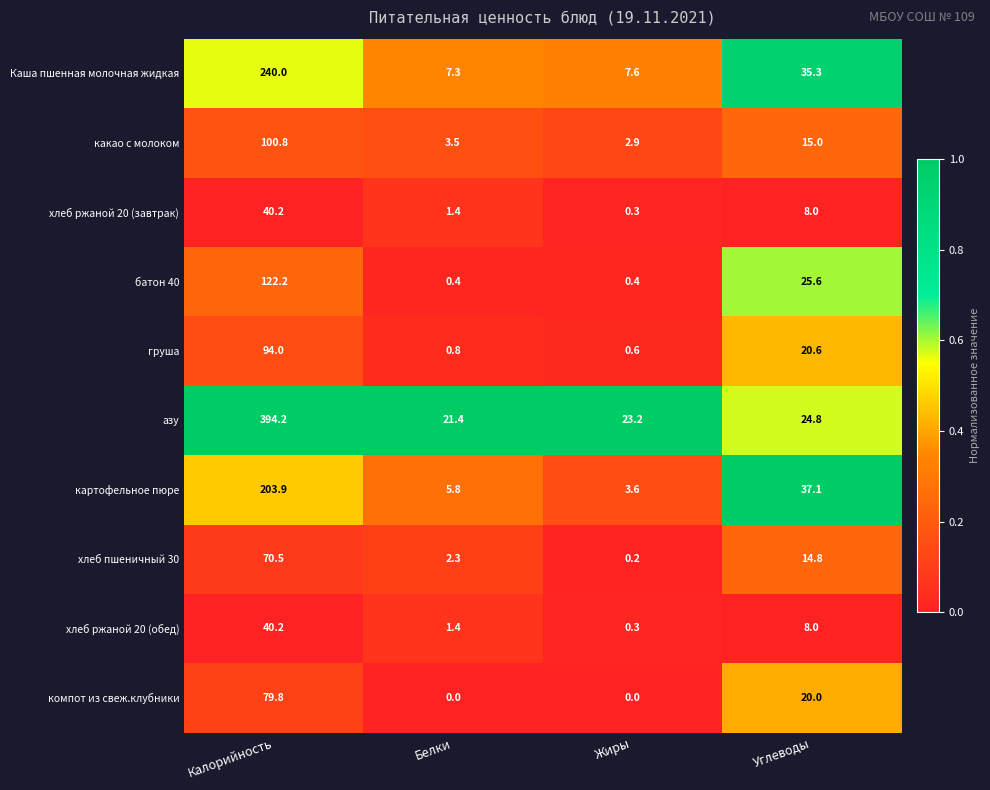

Rank the categories by азу value from lowest to highest.

Белки, Жиры, Углеводы, Калорийность